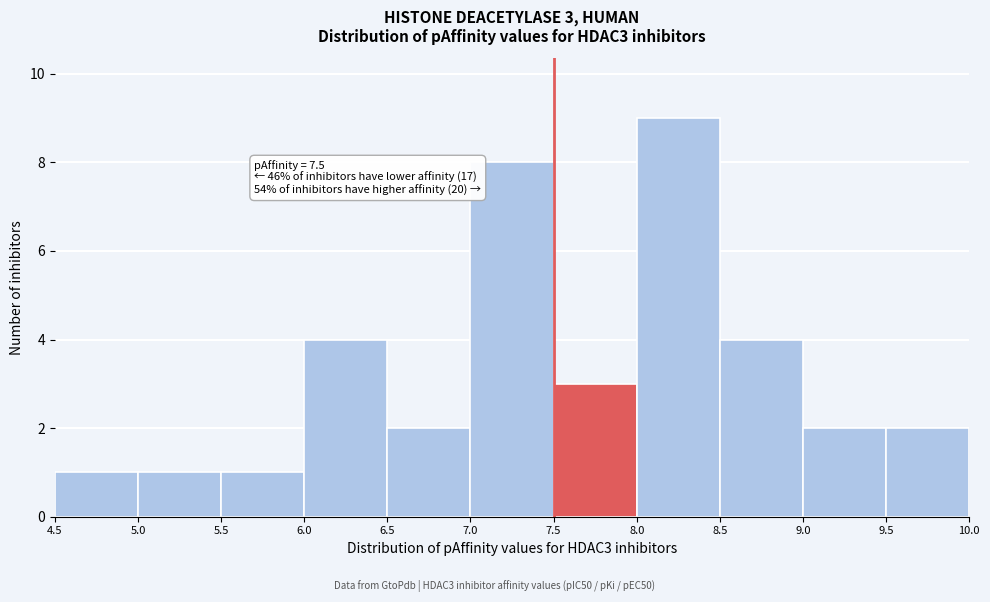

Which range on the x-axis has the tallest bar?

8.0 to 8.5